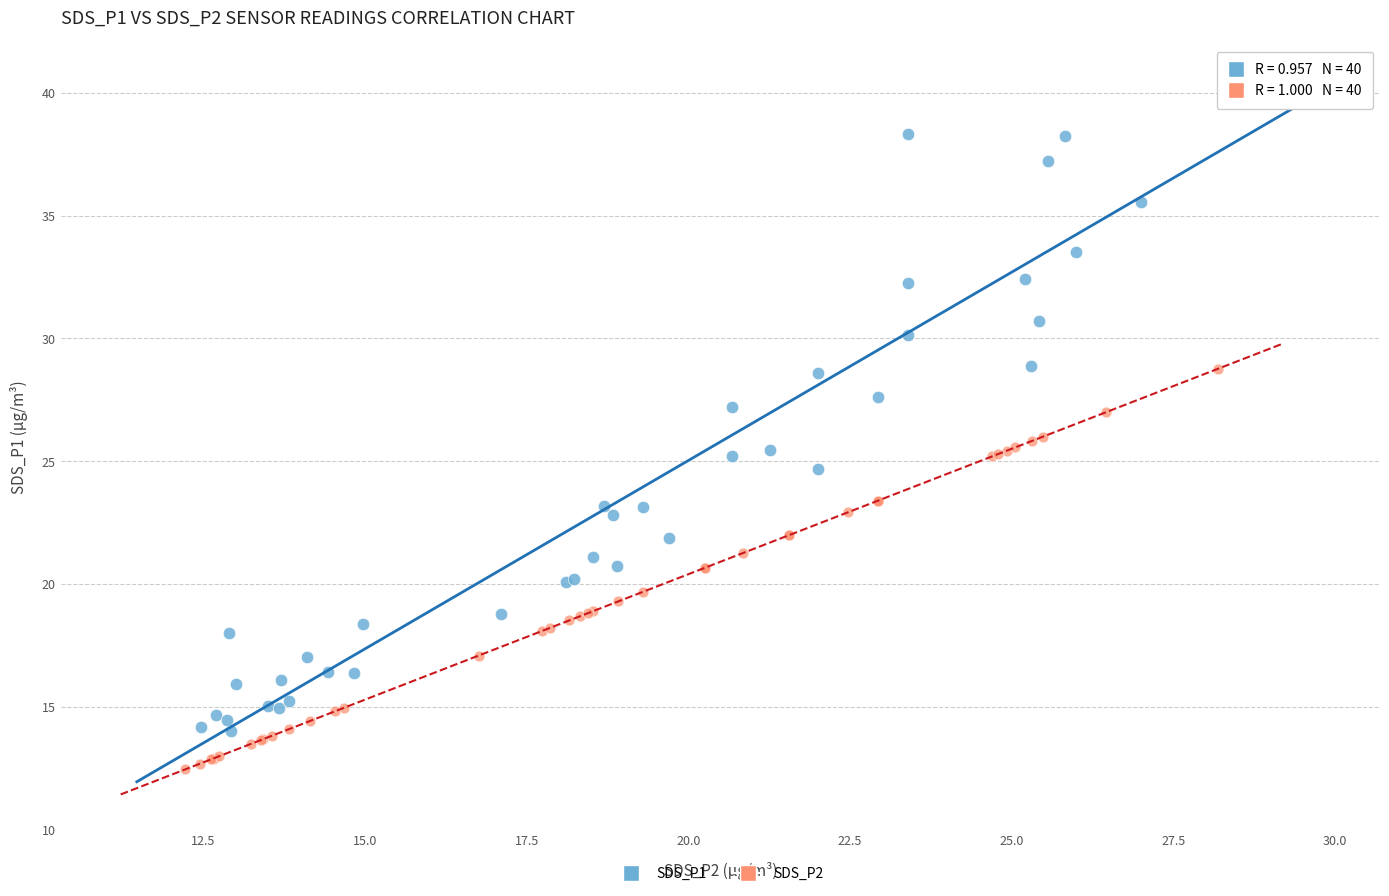

Which series has the widest spread of Y values?

SDS_P1